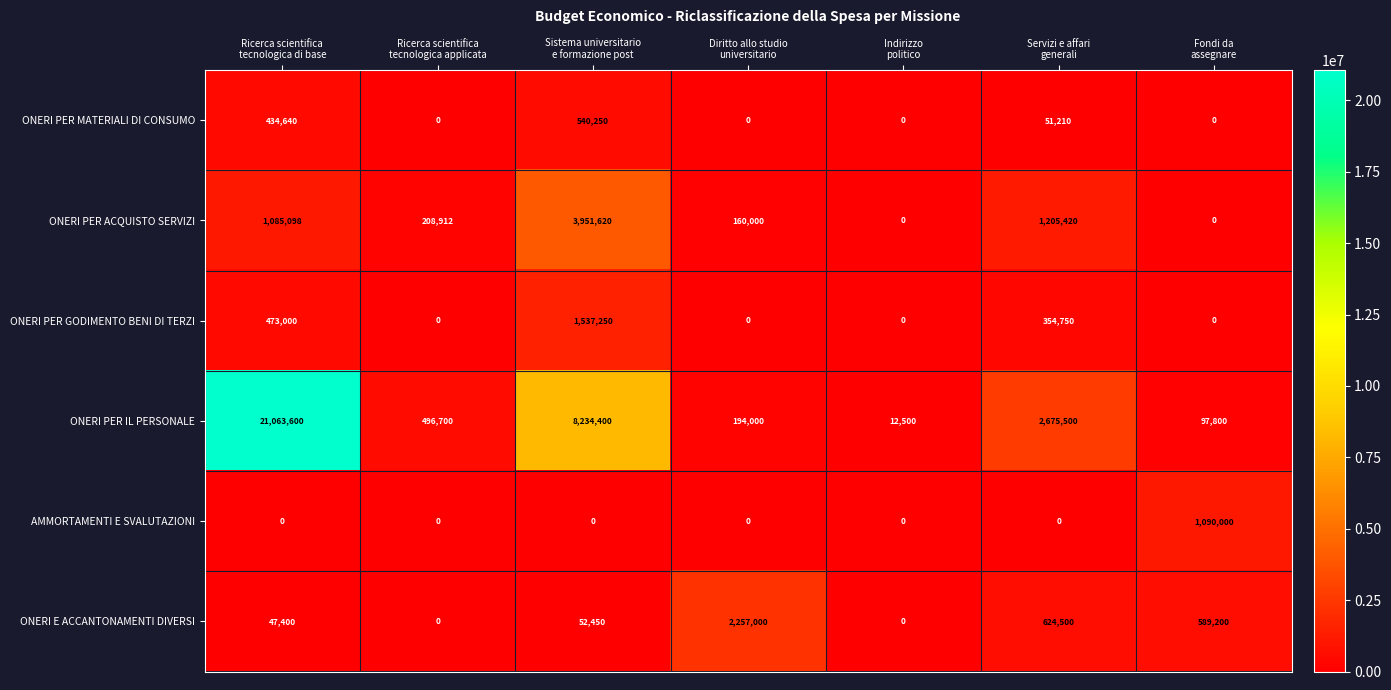

Rank the series at Servizi e affari
generali from highest to lowest value.

ONERI PER IL PERSONALE, ONERI PER ACQUISTO SERVIZI, ONERI E ACCANTONAMENTI DIVERSI, ONERI PER GODIMENTO BENI DI TERZI, ONERI PER MATERIALI DI CONSUMO, AMMORTAMENTI E SVALUTAZIONI